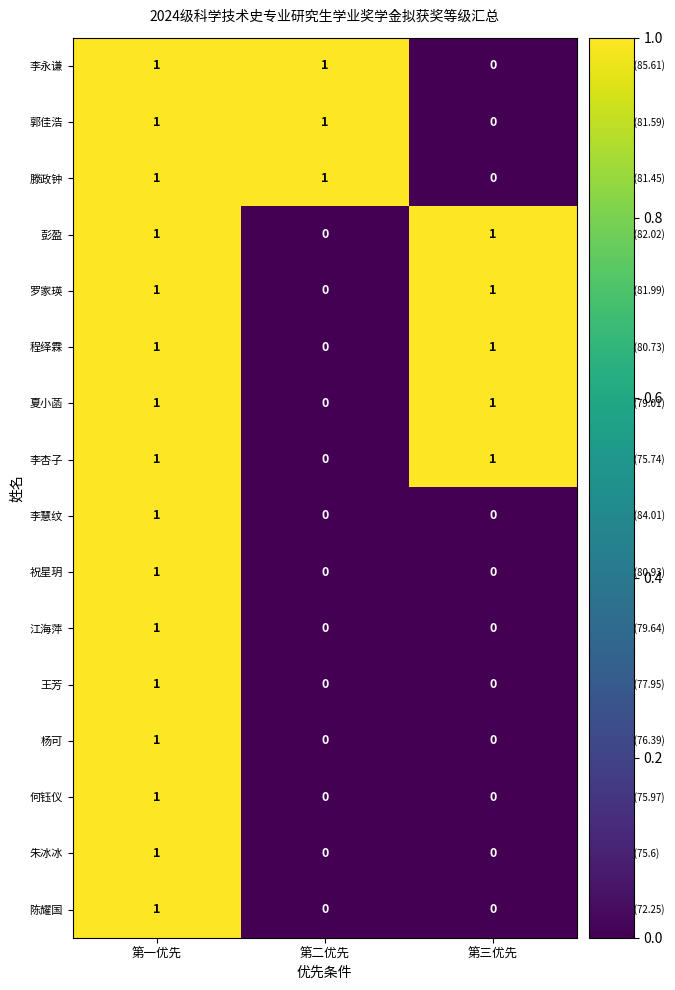

At which category is the sum across all series the highest?

第一优先